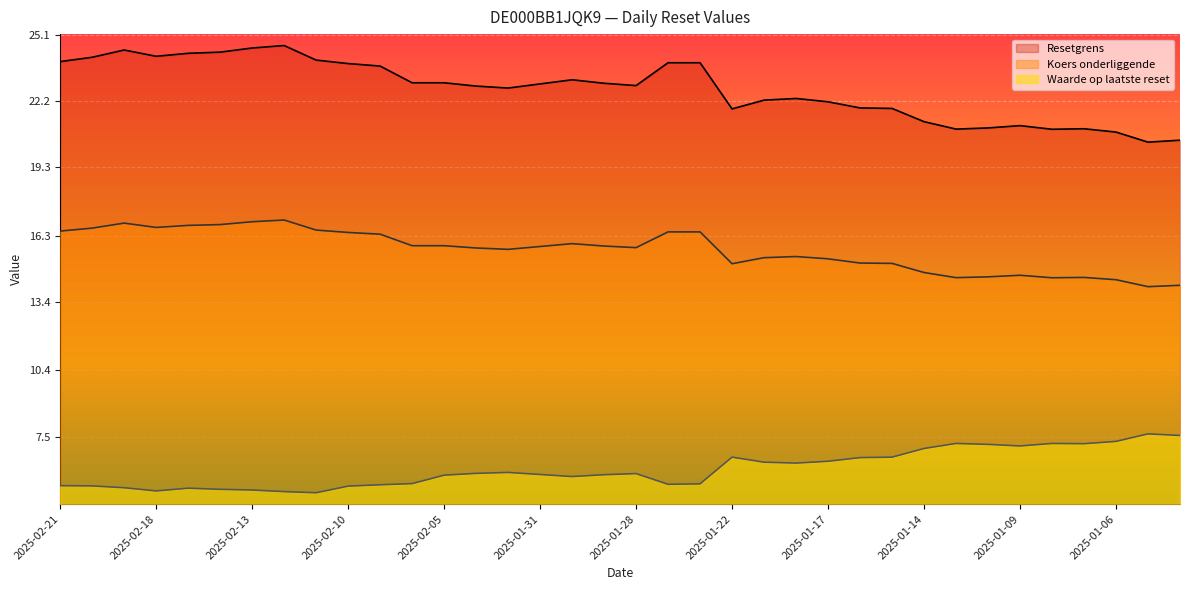

What is the sum of the Resetgrens values at 2025-01-29 and 2025-01-27?

46.9